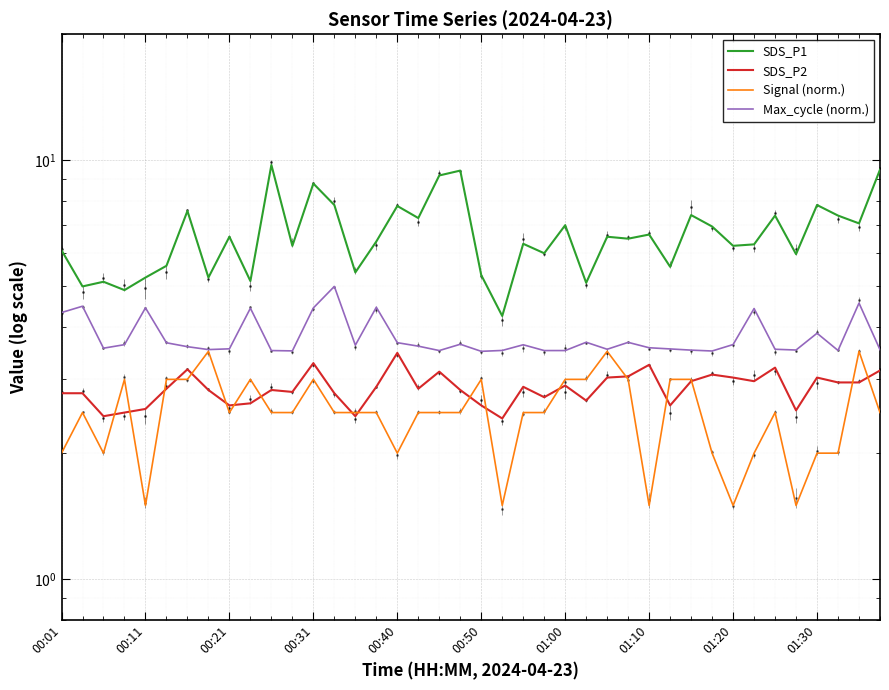

True or false: Signal (norm.) and Max_cycle (norm.) cross at least once.

False